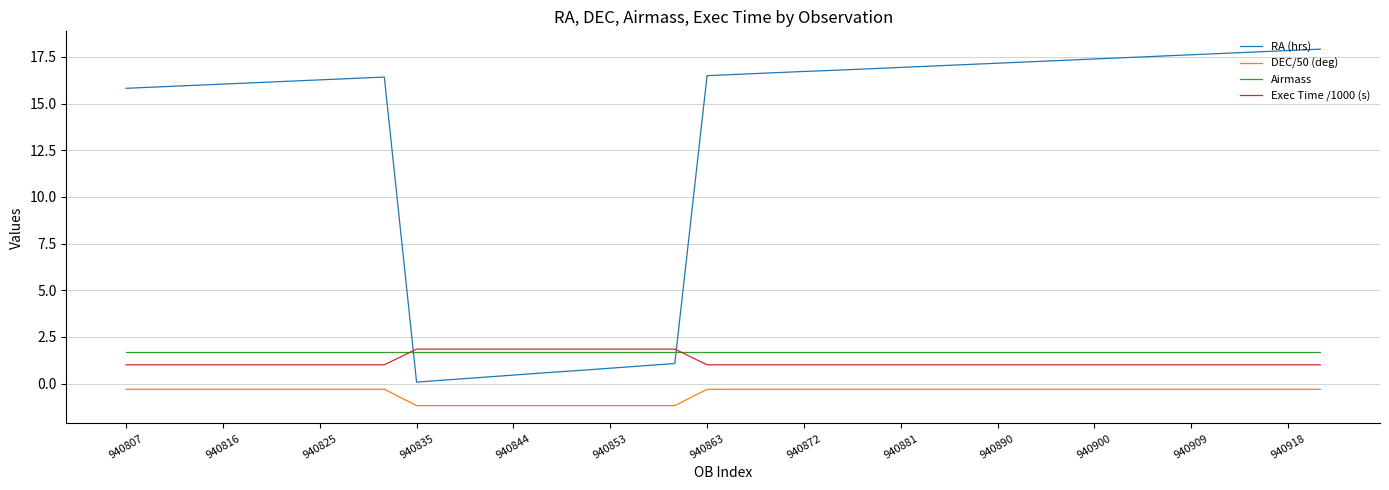

What is the maximum value shown in the chart?

17.9